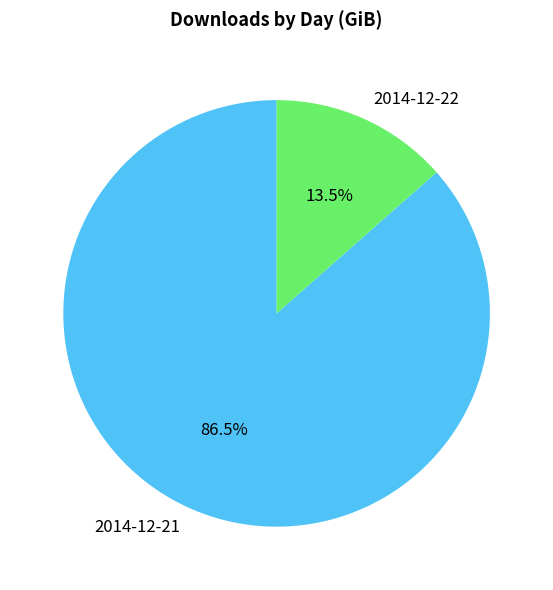

How much of the chart is everything except 2014-12-21?

13.5%